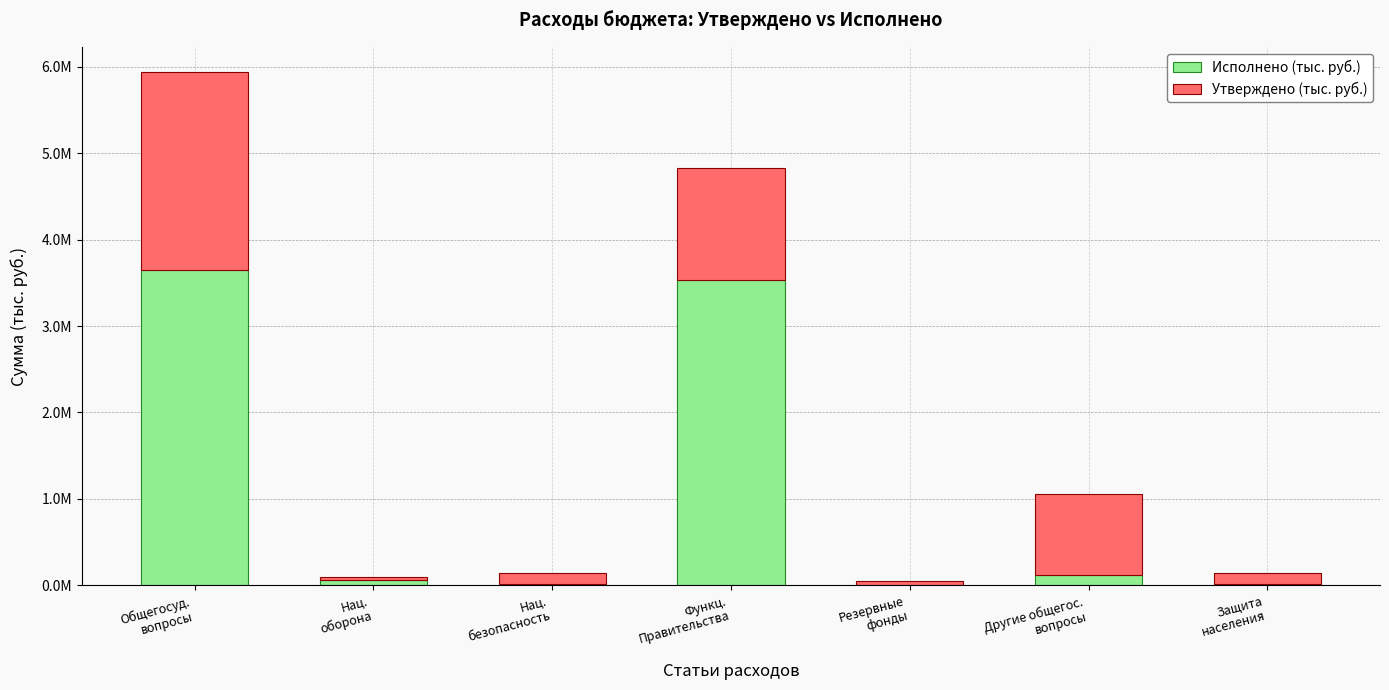

What are all the series names shown in the legend?

Исполнено (тыс. руб.), Утверждено (тыс. руб.)